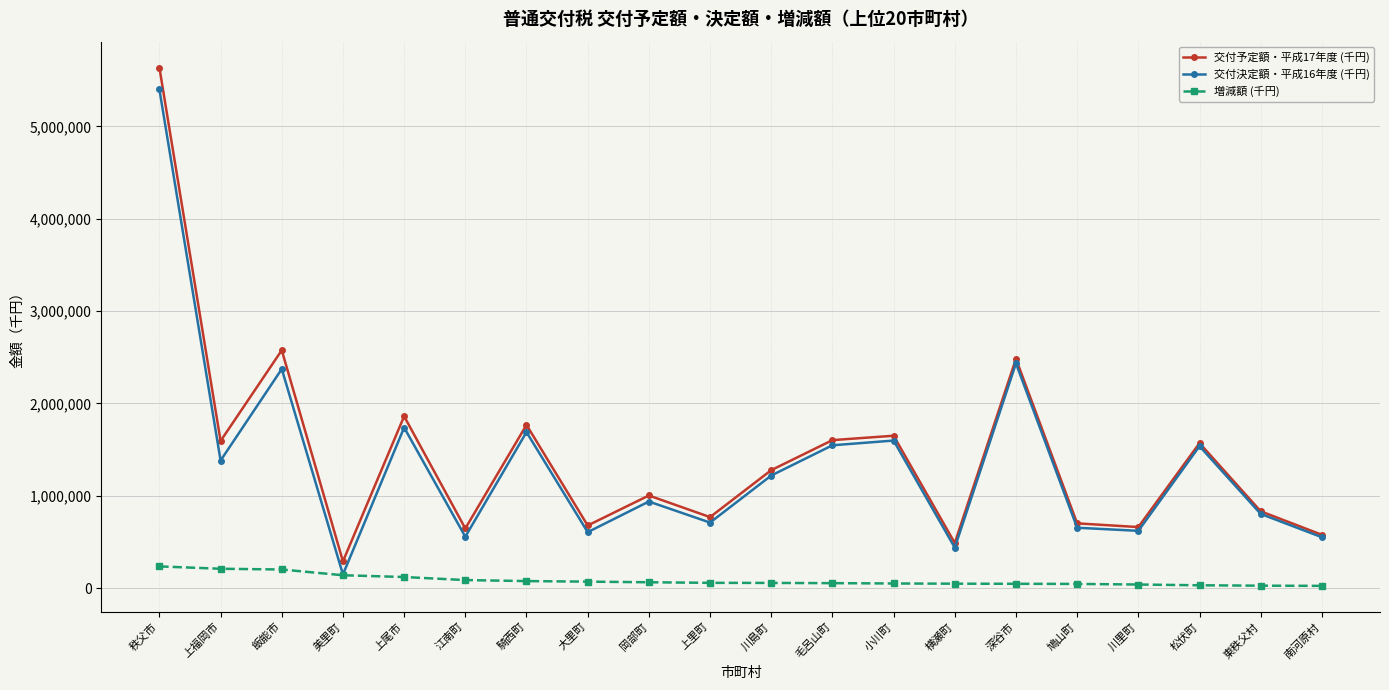

At which category is the sum across all series the highest?

秩父市